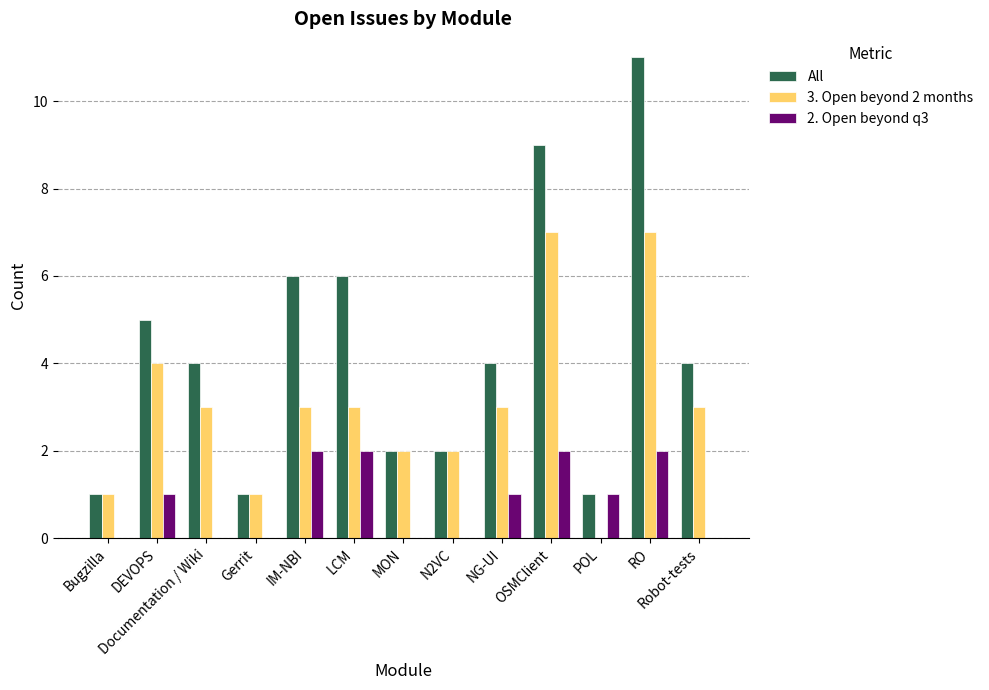

Which series changed the most between Bugzilla and Documentation / Wiki?

All